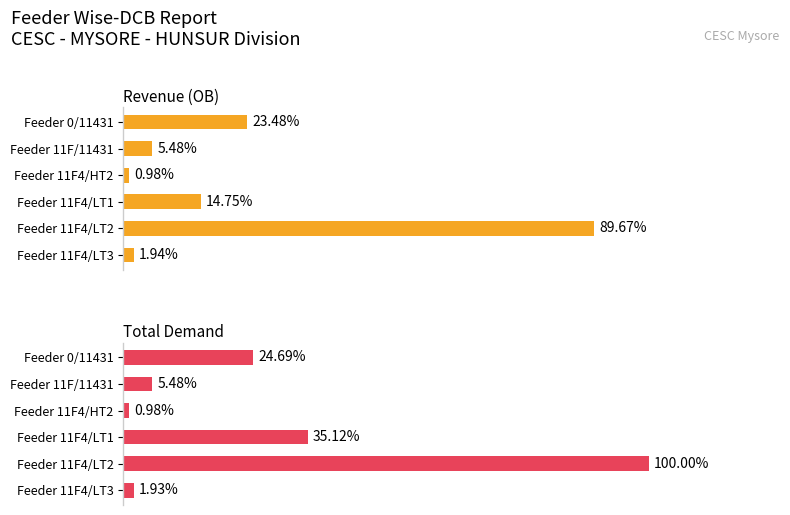

At Feeder 0/11431, list the series in order from smallest to largest.

Revenue, Total Demand